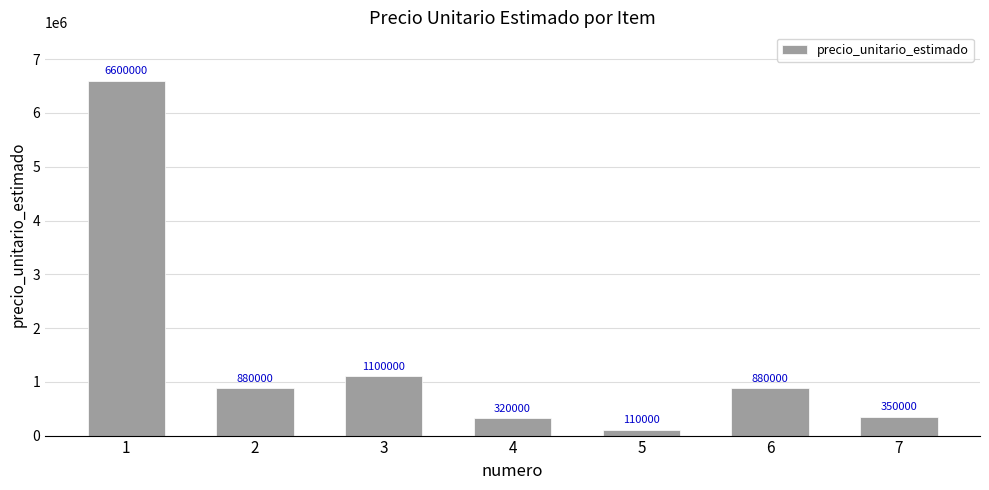

What is the difference between the maximum and minimum values?

6490000